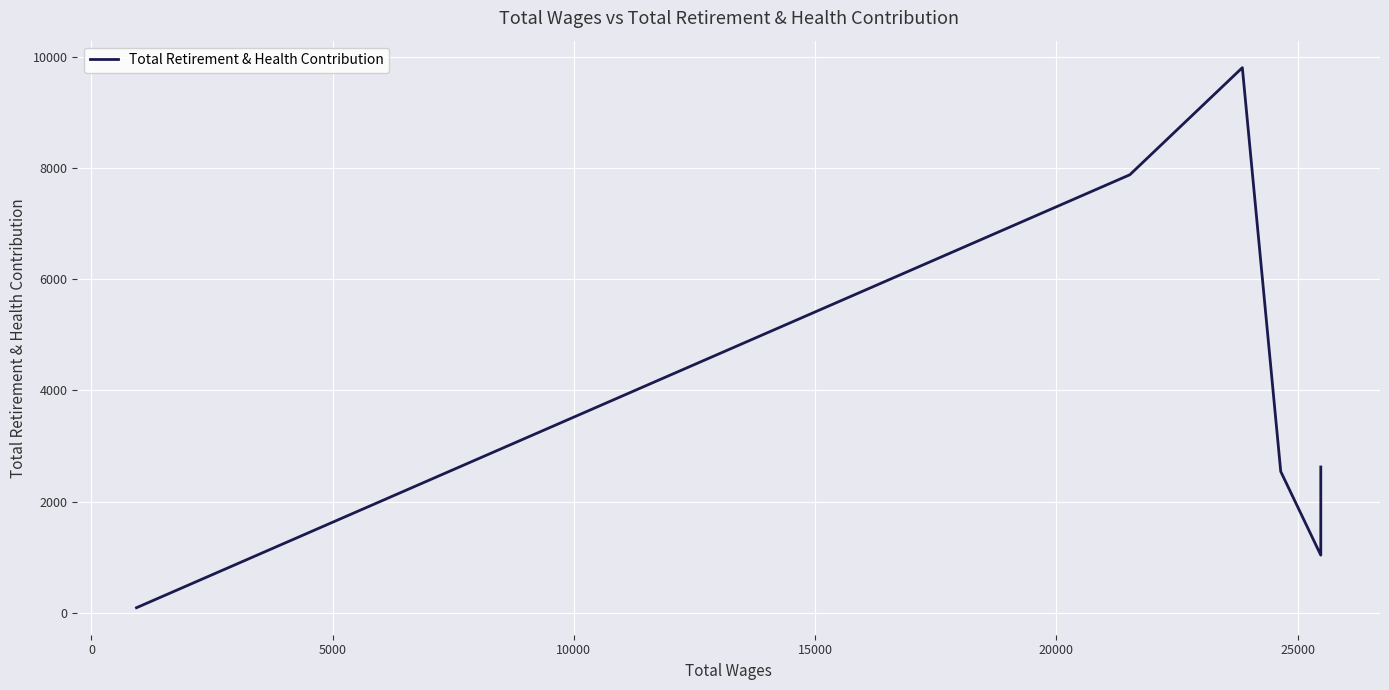

Is it true that the value at 30000 is 4469?

False